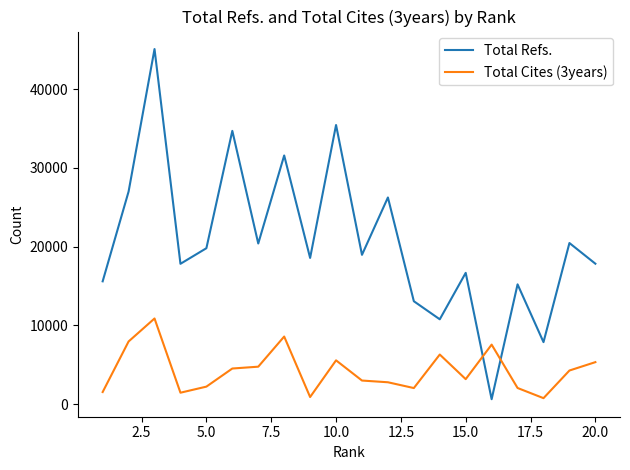

What is the highest value of the Total Cites (3years) series?

10889